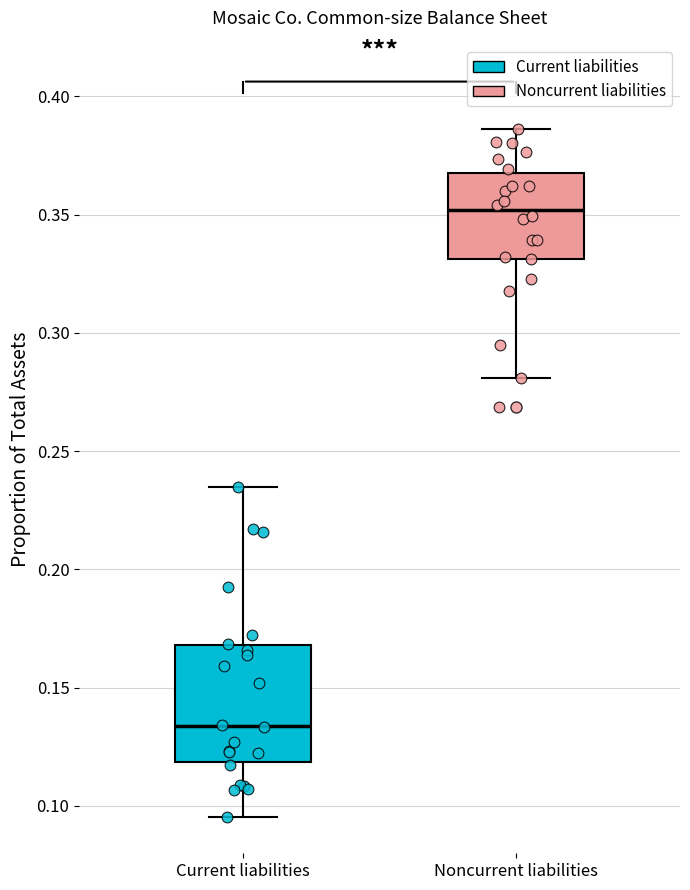

Which box has the lowest median line?

Current liabilities